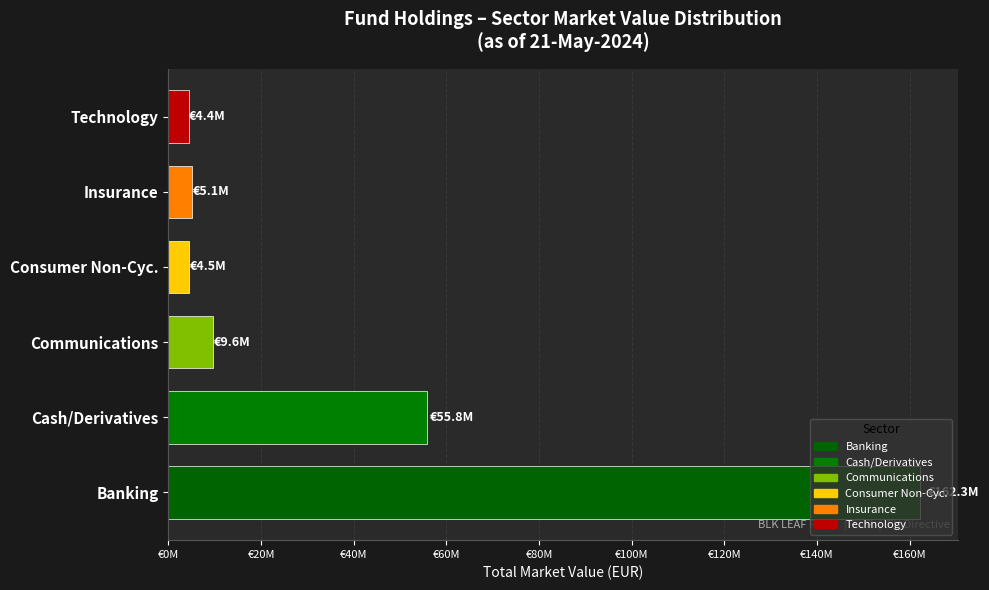

Does the chart contain any negative values?

No